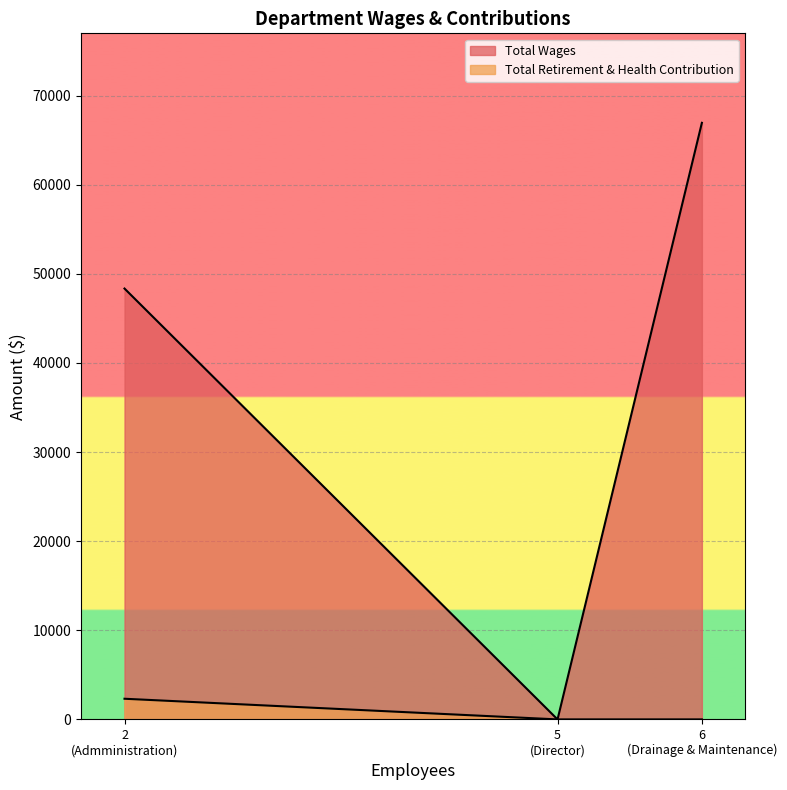

Which series has the widest spread of values?

Total Wages